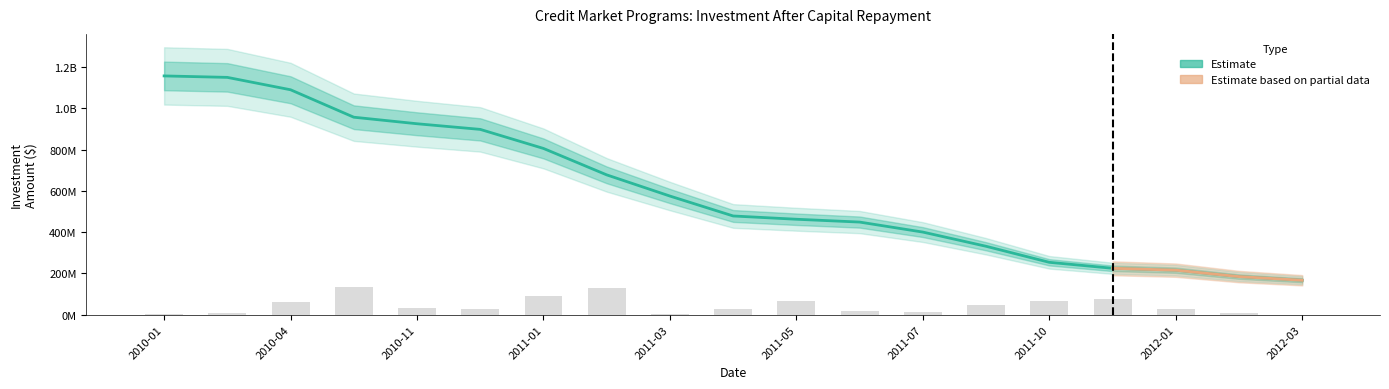

At how many categories does at least one series exceed 347522872?

13